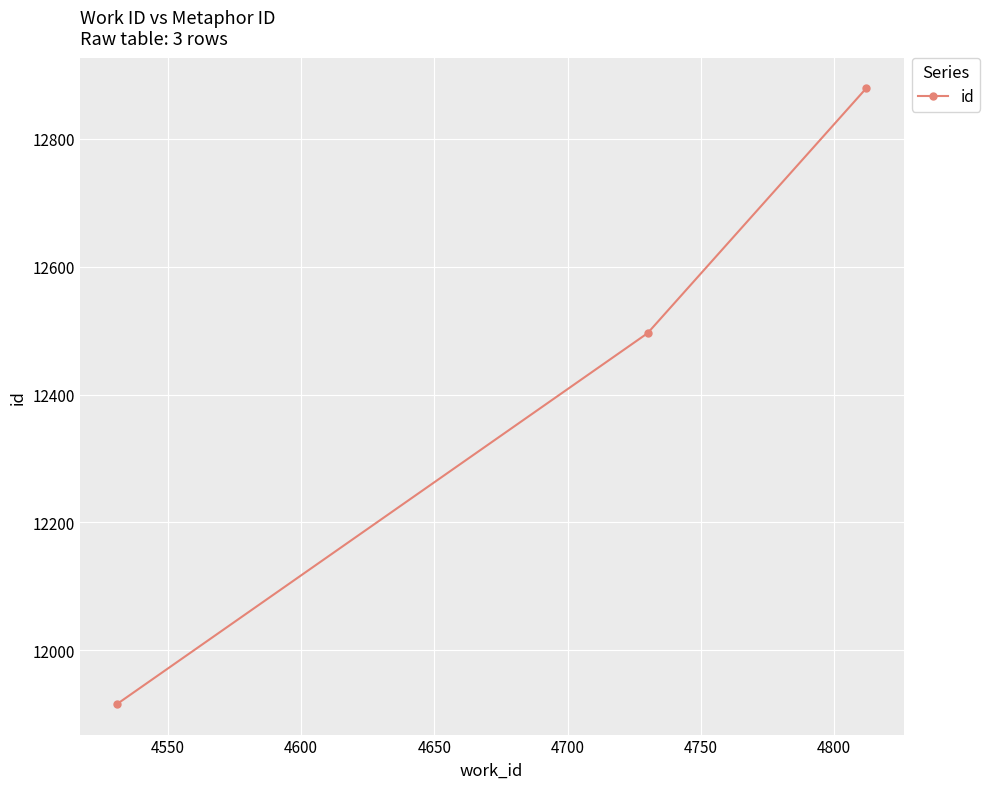

What is the smallest value displayed?

11916